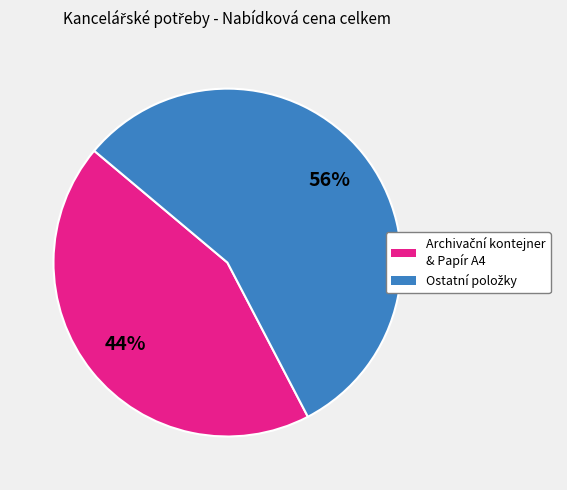

To the nearest percent, what is the difference between the largest and smallest slice percentages?

12%